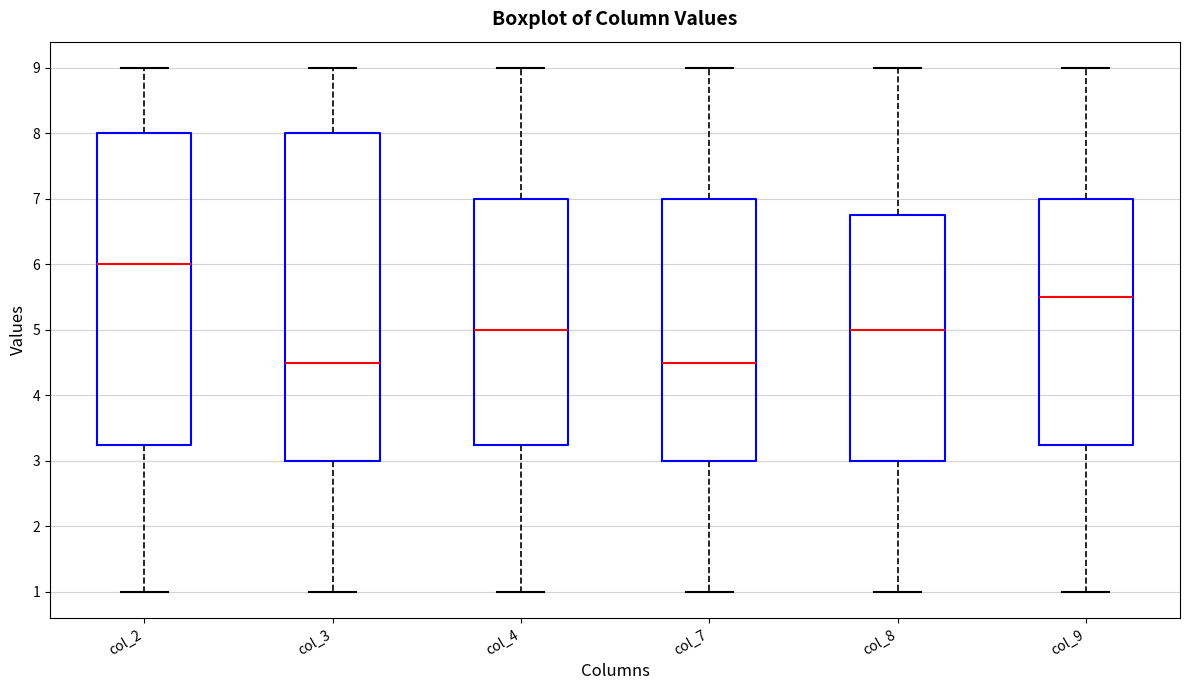

Which box is the tallest, from its lower edge to its upper edge?

col_3